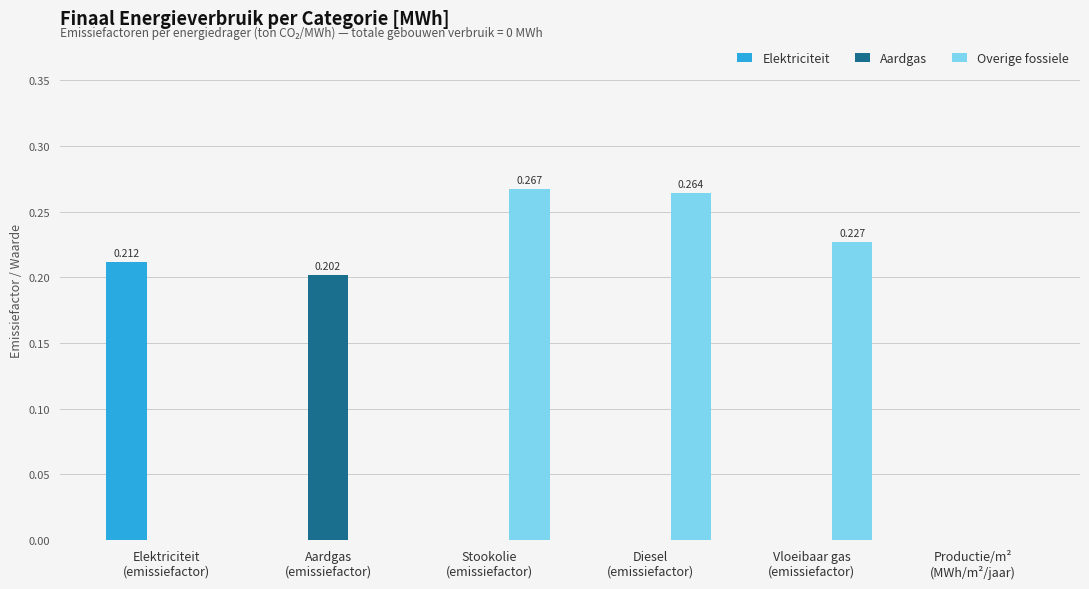

Which series has the widest spread of values?

Overige fossiele